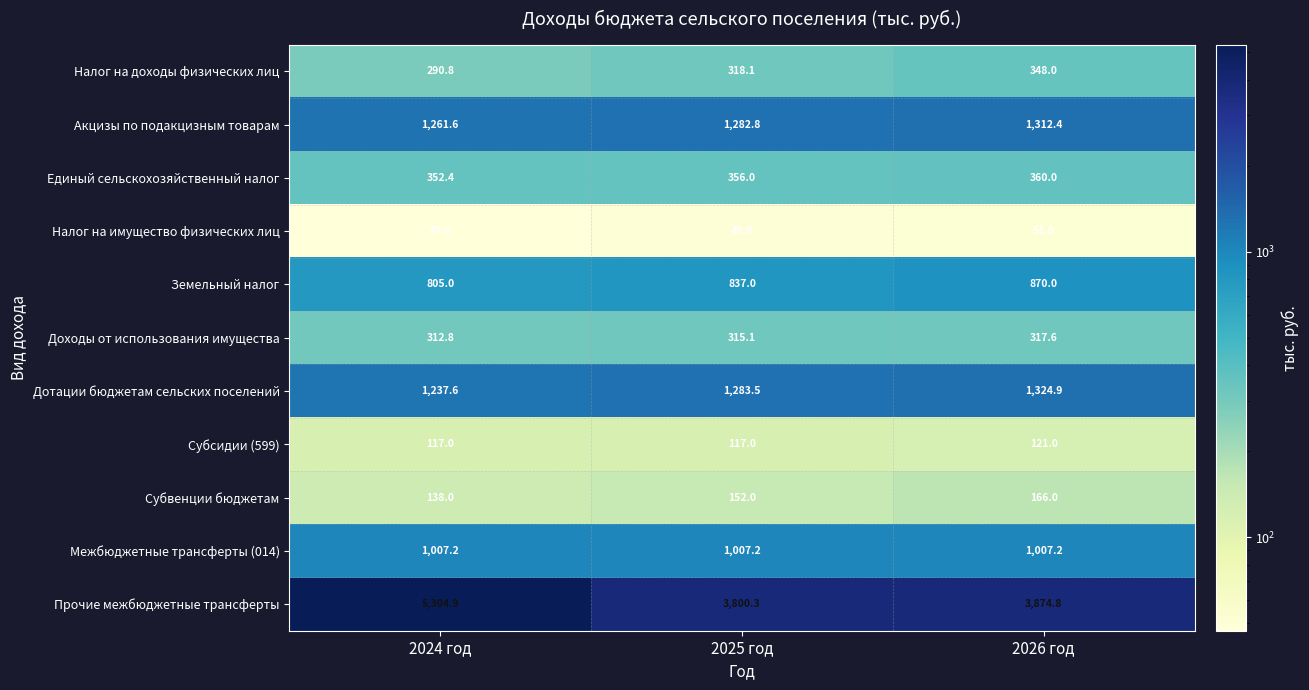

Rank the series at 2025 год from highest to lowest value.

Прочие межбюджетные трансферты, Дотации бюджетам сельских поселений, Акцизы по подакцизным товарам, Межбюджетные трансферты (014), Земельный налог, Единый сельскохозяйственный налог, Налог на доходы физических лиц, Доходы от использования имущества, Субвенции бюджетам, Субсидии (599), Налог на имущество физических лиц